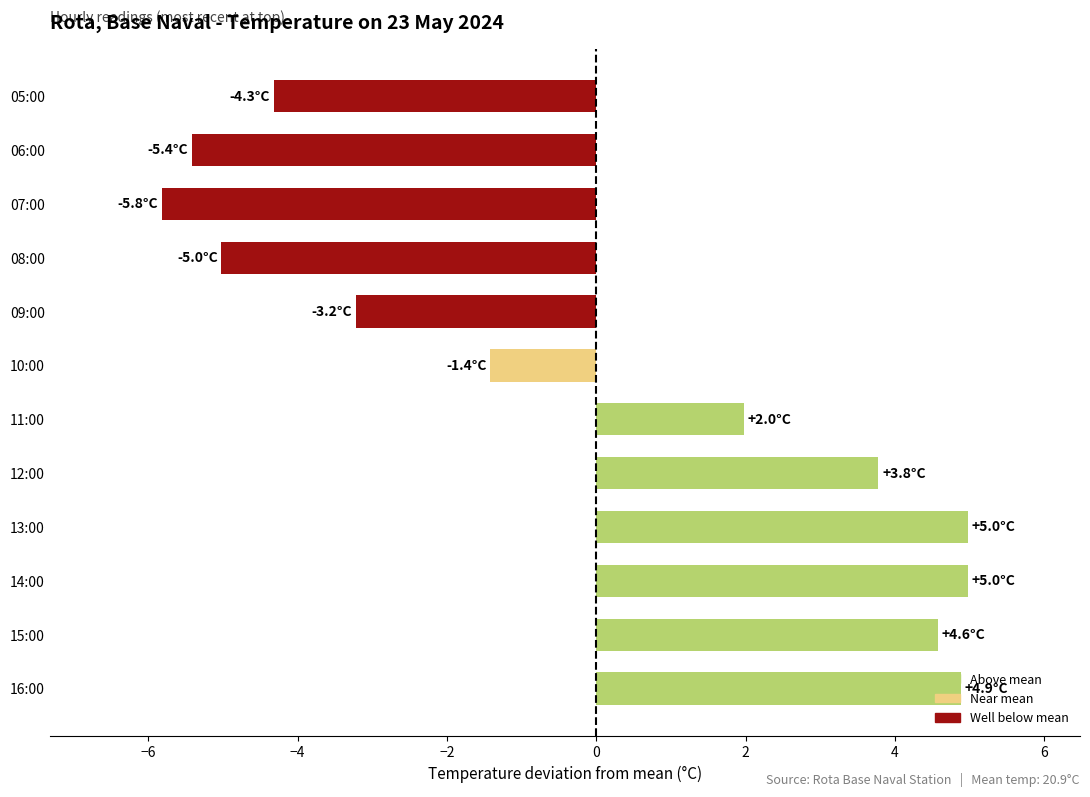

Where is the data nearest to the value 0?

10:00